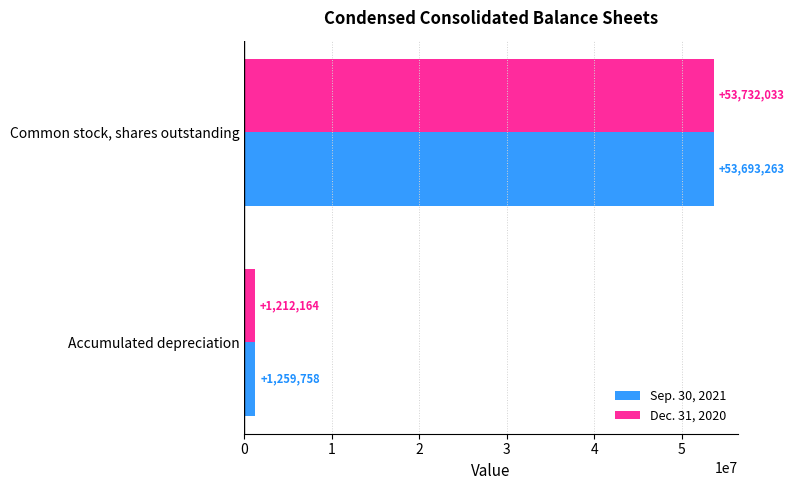

What is the minimum value for Sep. 30, 2021?

1259758